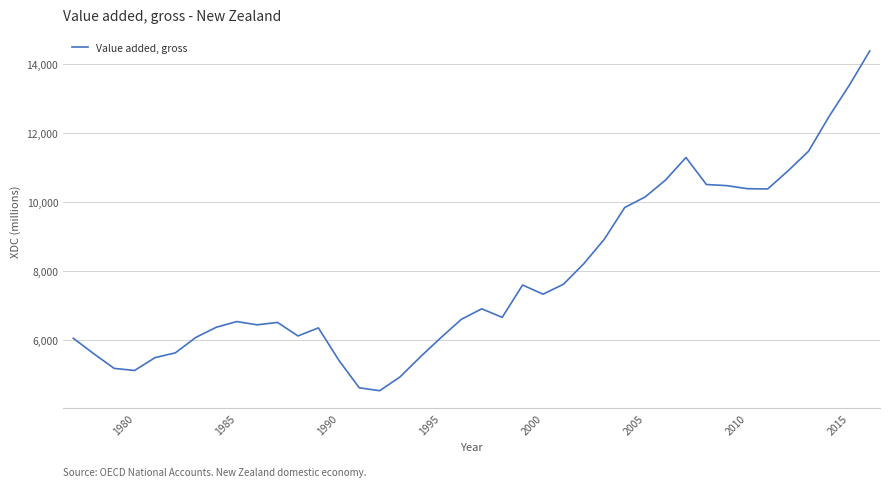

What is the minimum value shown in the chart?

4518